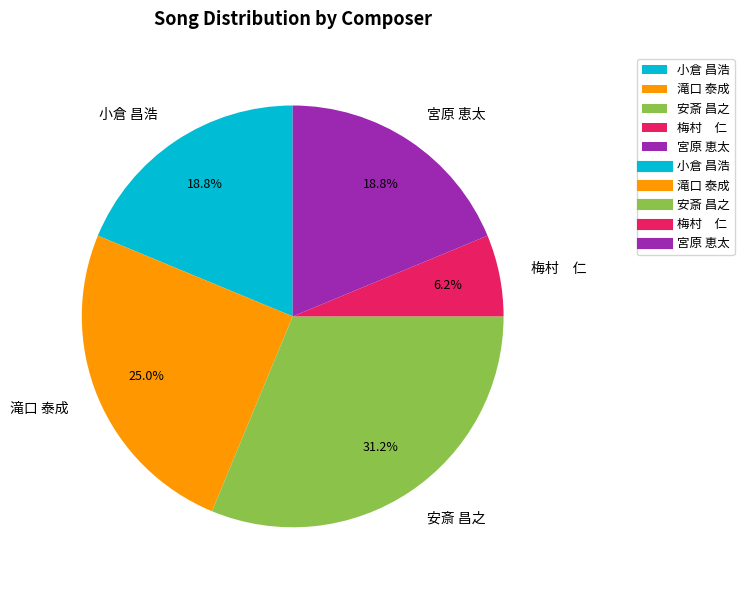

Is 滝口 泰成 the majority of the pie?

No